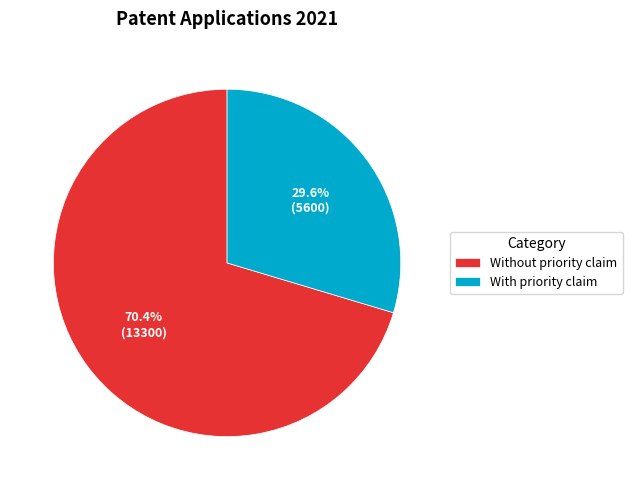

Is With priority claim the majority of the pie?

No